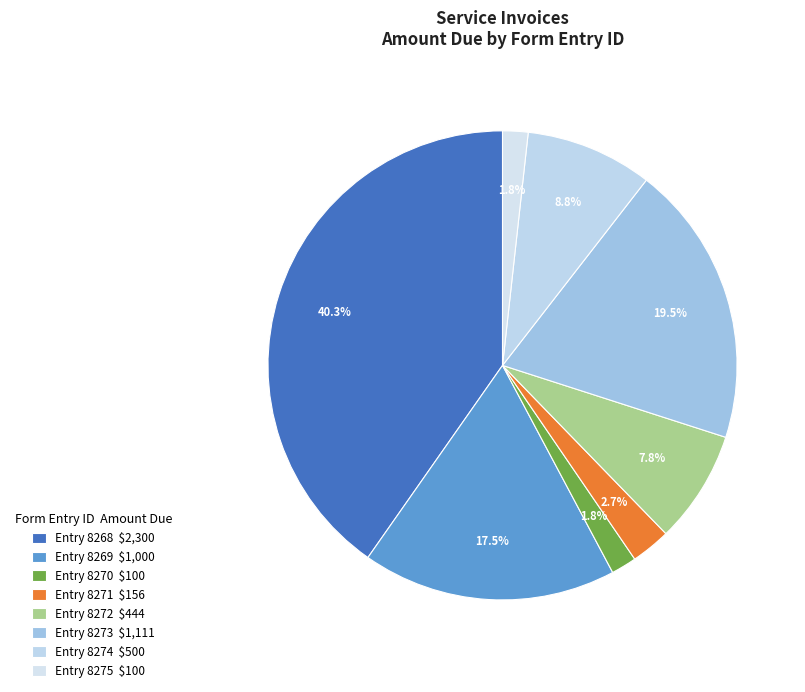

What is the largest slice in the pie chart?

8268